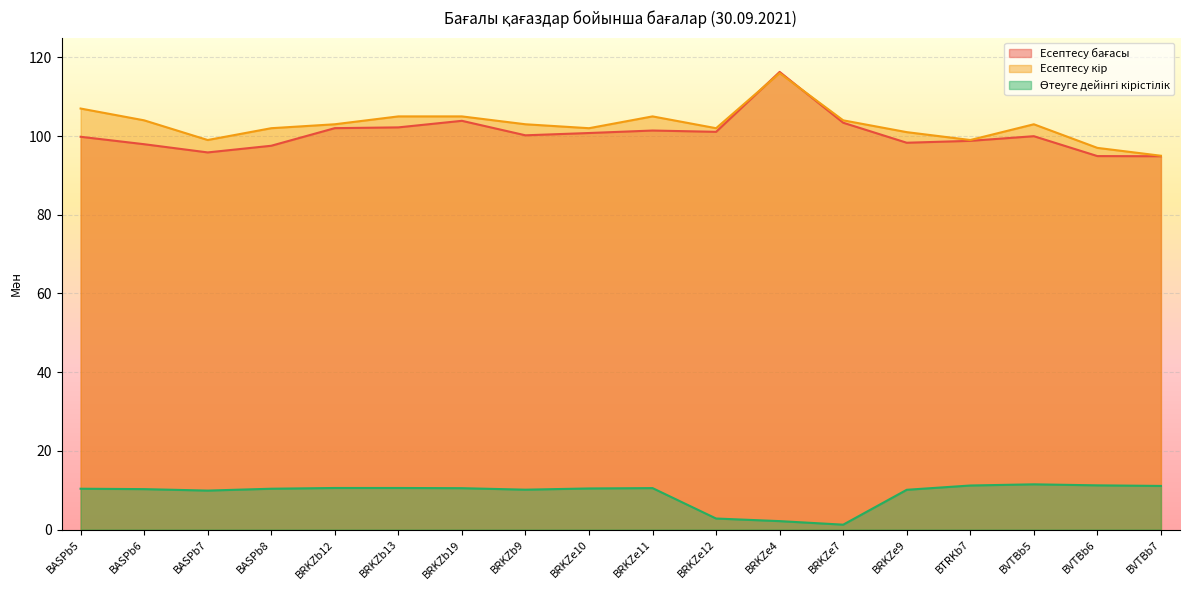

How many intersections are there between Есептесу бағасы and Есептесу кір?

2